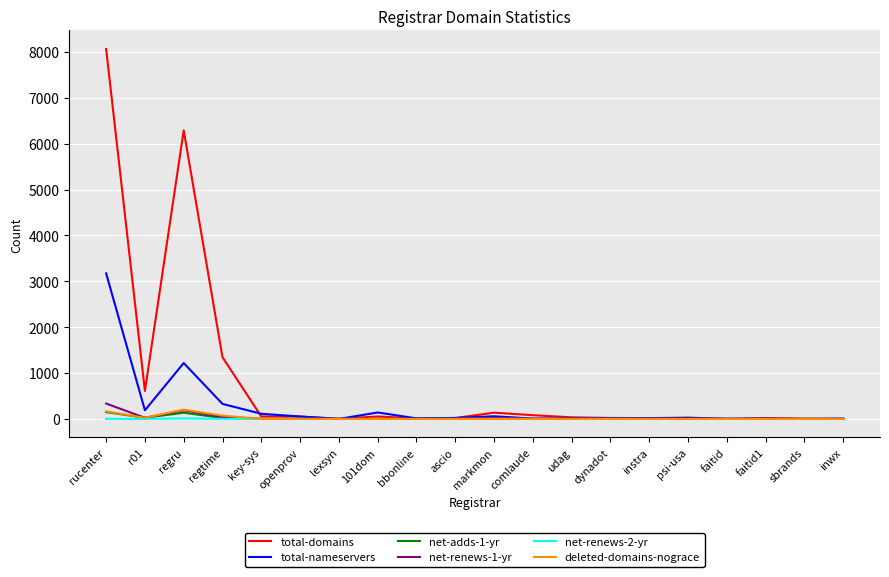

In net-adds-1-yr, how many points are higher than both neighbors (excluding endpoints)?

2